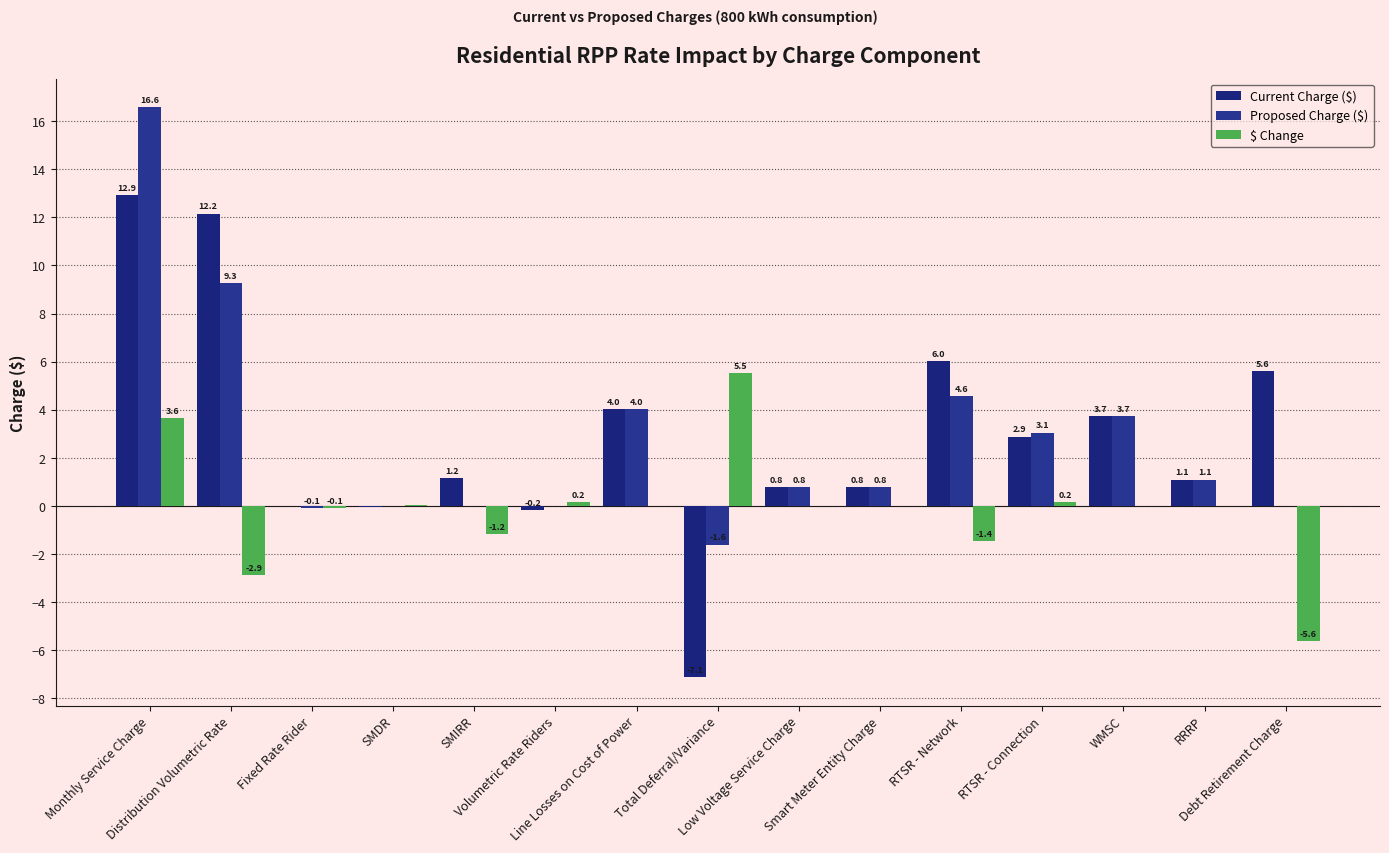

Count the number of data series in this chart.

3